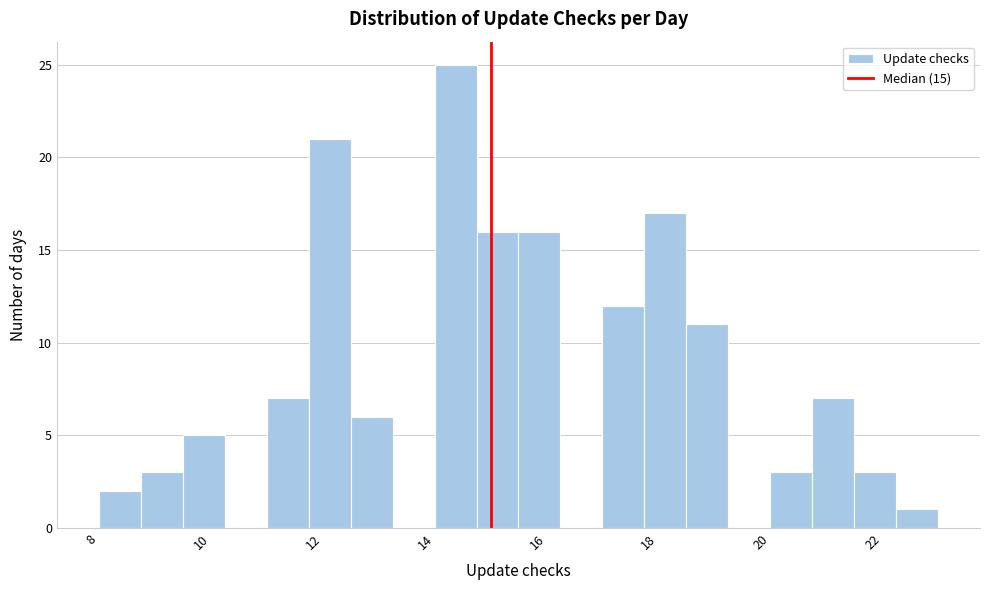

Around what value on the x-axis is the tallest bar? Give the approximate position of its centre, as read against the axis.

14.4